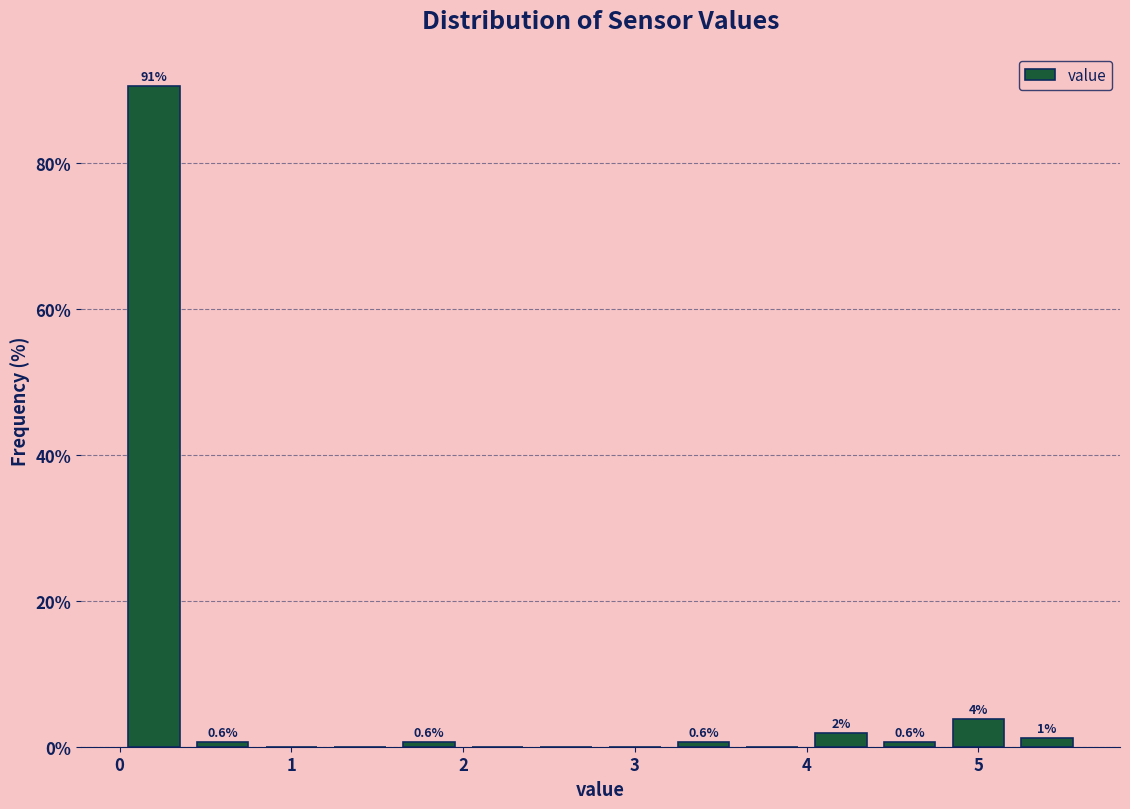

Which range on the x-axis has the tallest bar?

0.0 to 0.4